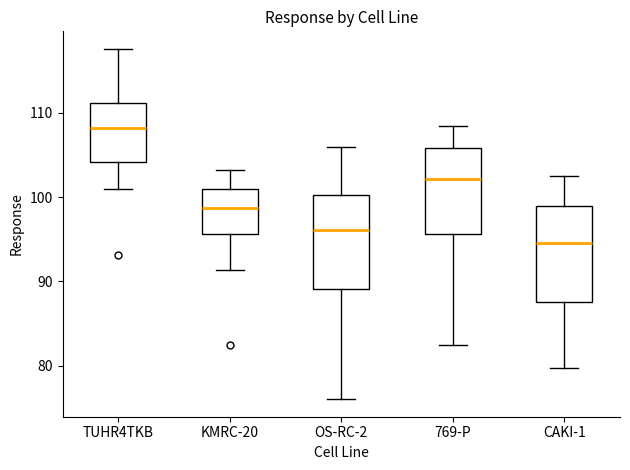

Where is the lower edge of the box for KMRC-20 on the y-axis? The values are not printed on the chart, so give them approximately, as read against the axis.

96